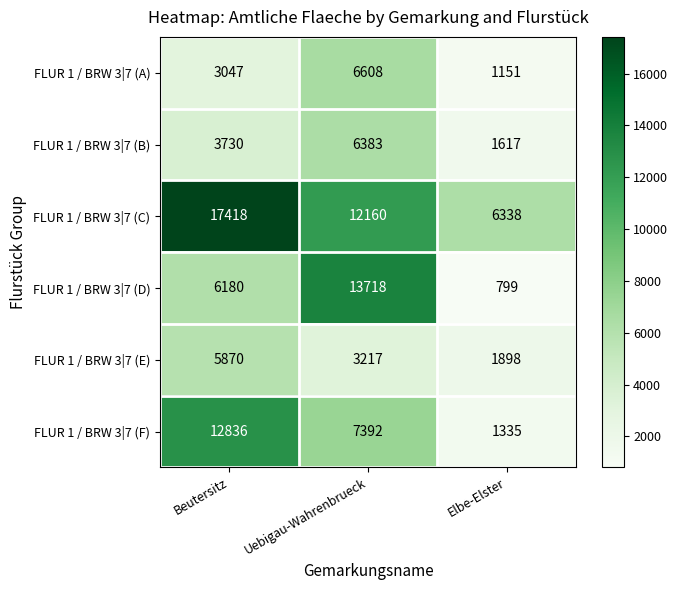

Which label corresponds to the largest value in the chart?

Beutersitz